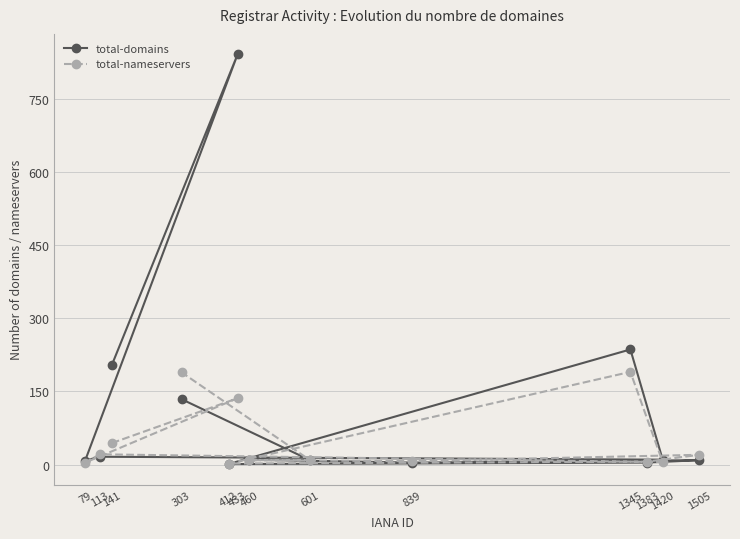

Reading left to right, transcribe all the data shown in this chart.

total-domains: 141=204	433=841	79=8	113=16	1420=10	1345=236	412=1	1383=4	1505=9	839=4	460=10	601=9	303=134
total-nameservers: 141=44	433=136	79=4	113=21	1420=5	1345=190	412=2	1383=6	1505=20	839=7	460=9	601=9	303=189